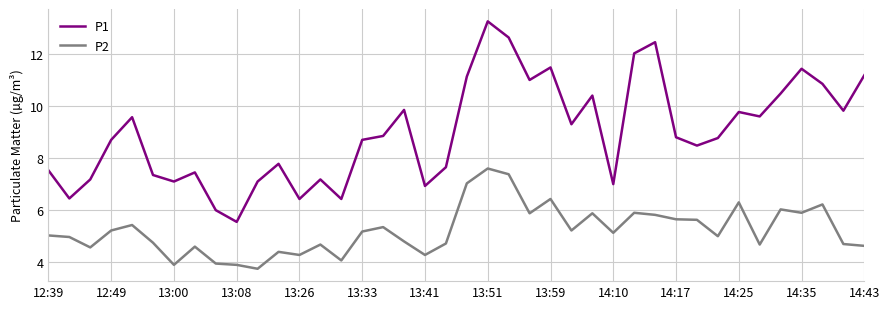

Which series has the largest total across all categories?

P1